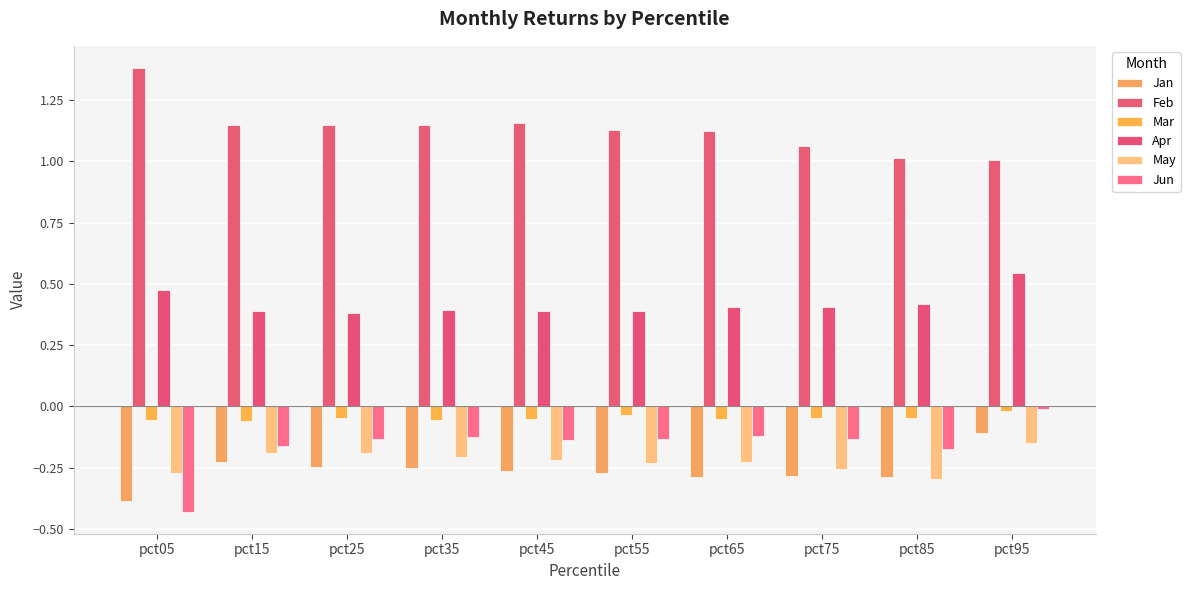

What is the difference between the highest and lowest values at pct75?

1.3